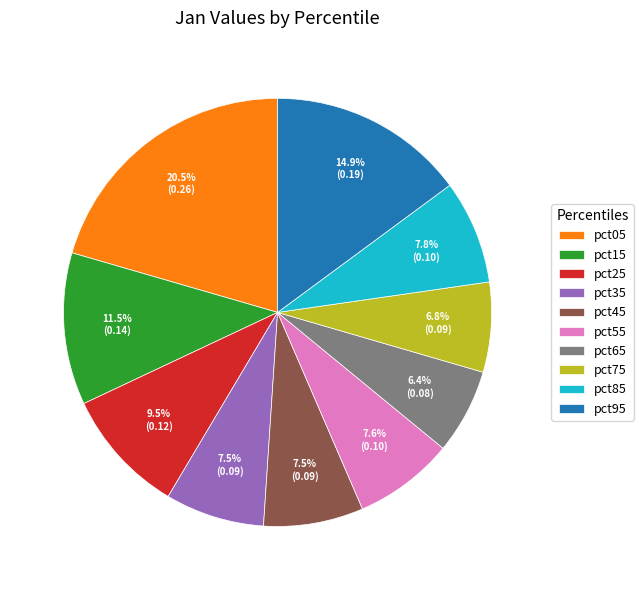

What percentage is the pct75 slice, to the nearest percent?

7%